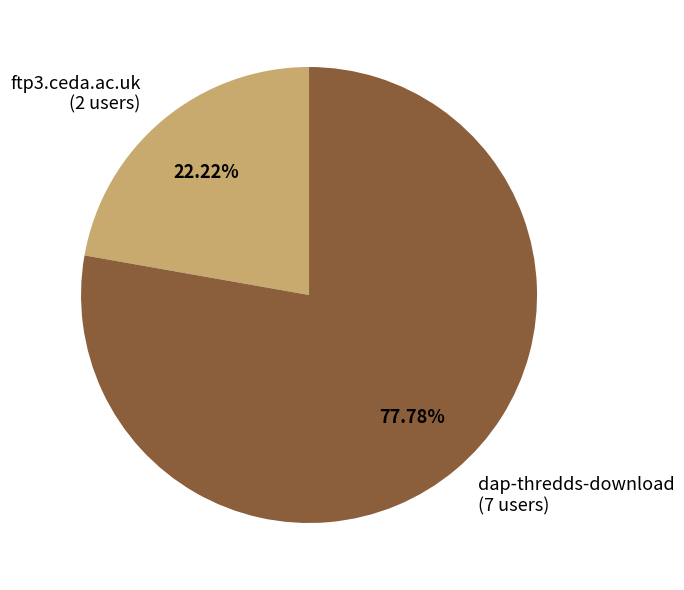

To the nearest percent, what is the combined percentage of dap-thredds-download and ftp3.ceda.ac.uk?

100%